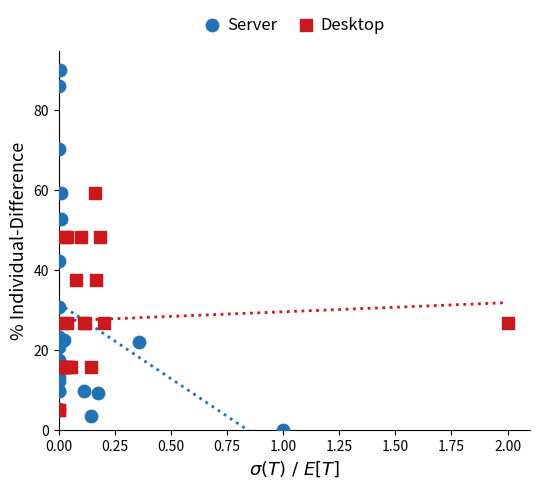

Which series has the widest spread of Y values?

Server